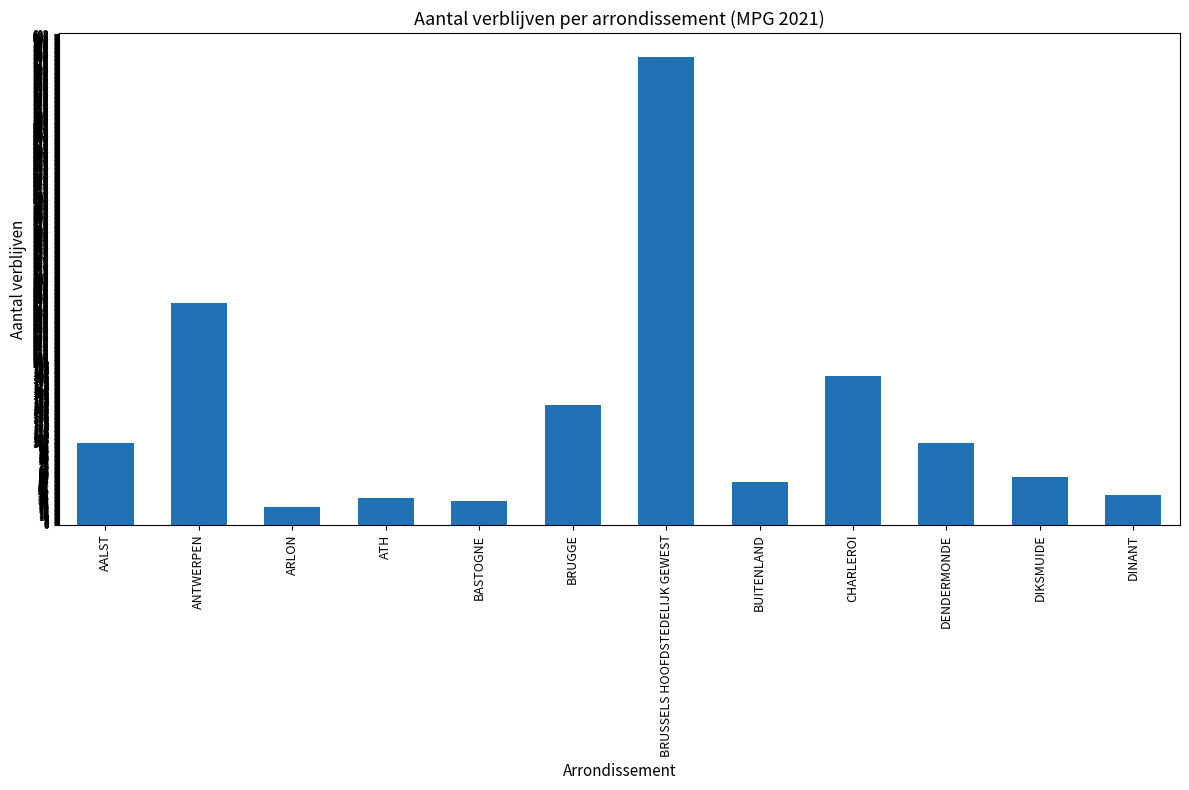

What is the change in value from AALST to ATH?

-68